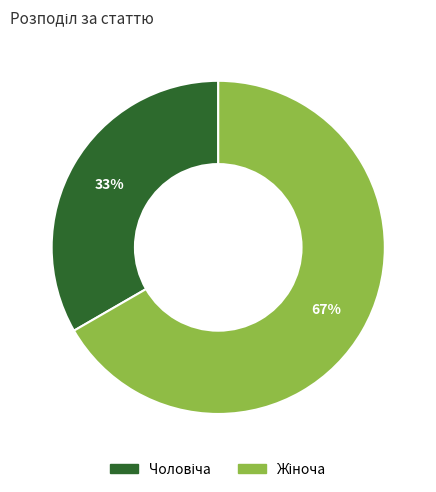

To the nearest percent, what is the average slice percentage?

50%